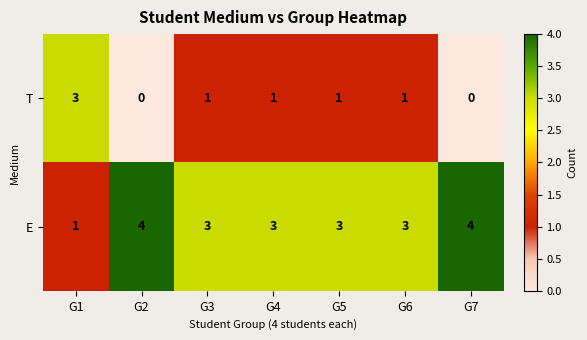

Reading right to left, transcribe all the data shown in this chart.

T: G7=0	G6=1	G5=1	G4=1	G3=1	G2=0	G1=3
E: G7=4	G6=3	G5=3	G4=3	G3=3	G2=4	G1=1